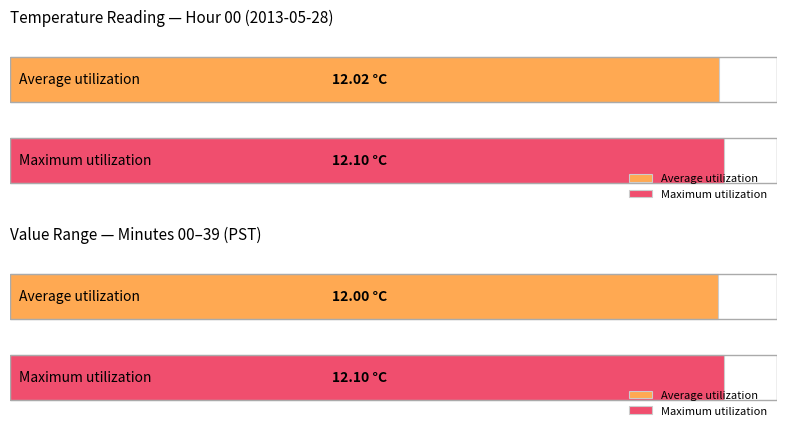

Is it true that Average utilization equals 12.0 at 8?

True